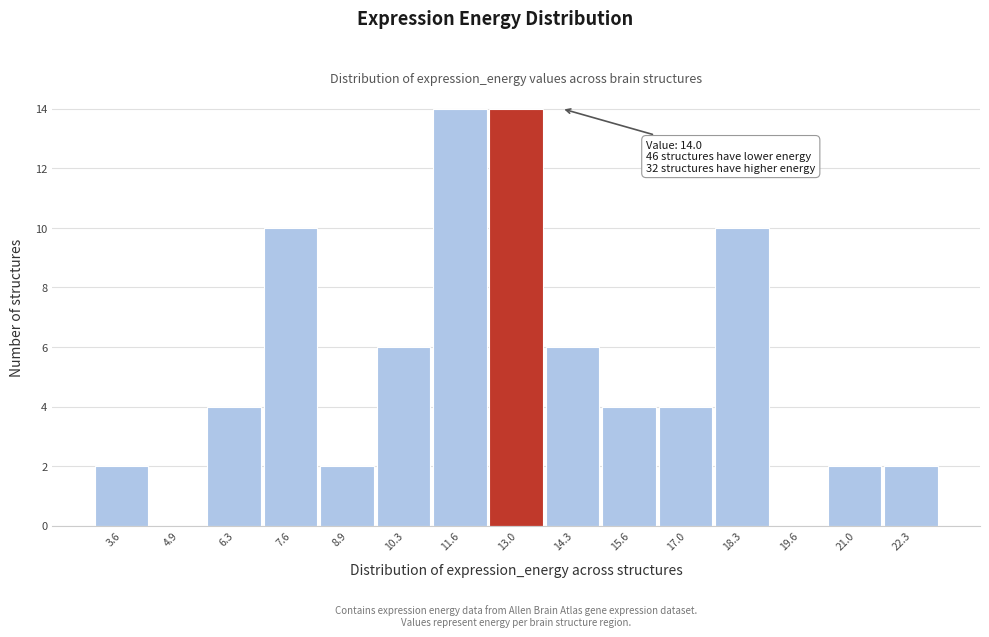

Reading right to left, extract all data points from this chart.

22.3=2	21.0=2	19.6=0	18.3=10	17.0=4	15.6=4	14.3=6	13.0=14	11.6=14	10.3=6	8.9=2	7.6=10	6.3=4	4.9=0	3.6=2